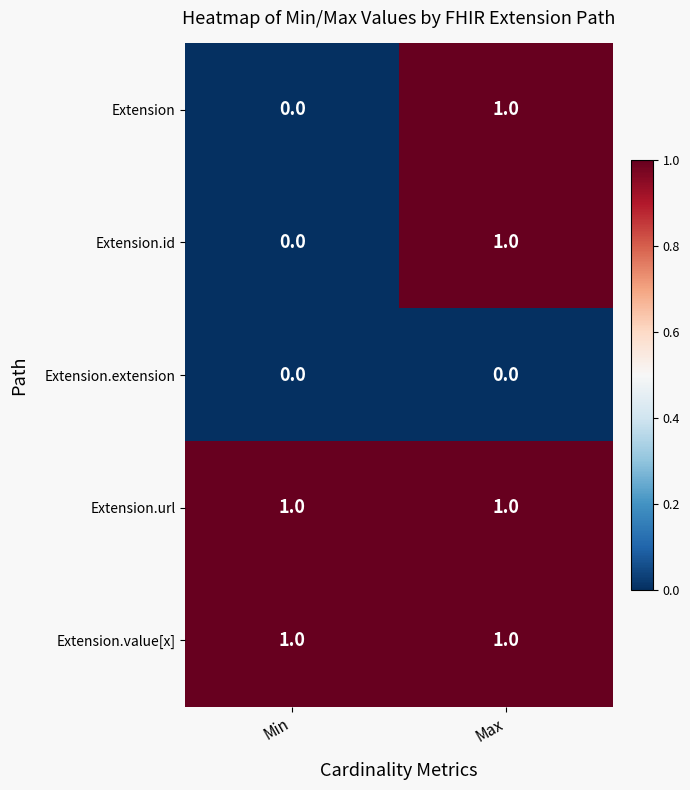

What is the total value across all series at Max?

4